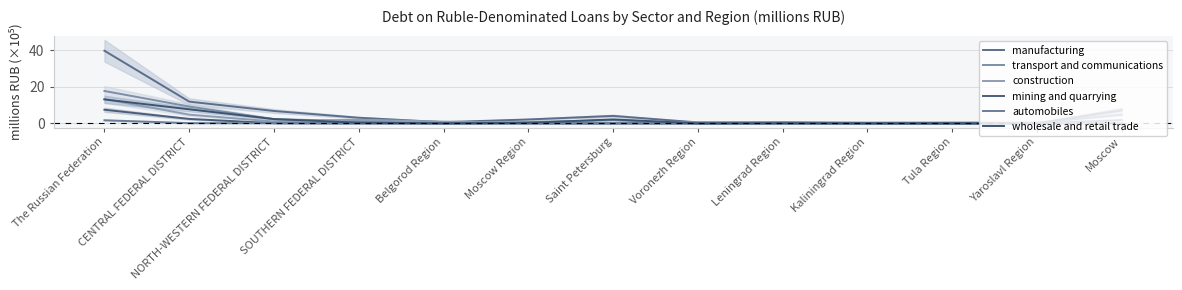

Is the value of transport and communications at Moscow Region greater than the value of construction at Moscow Region?

Yes